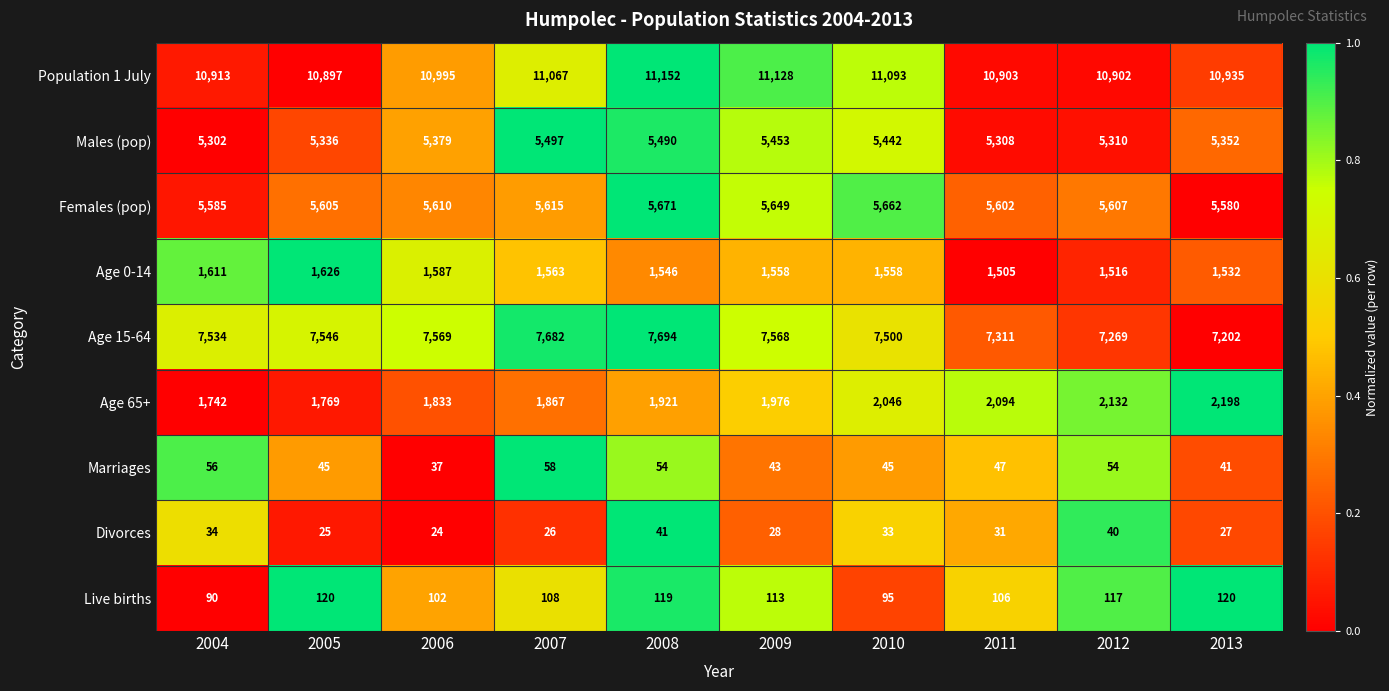

True or false: Females (pop) has a value of 2230 at 2006.

False